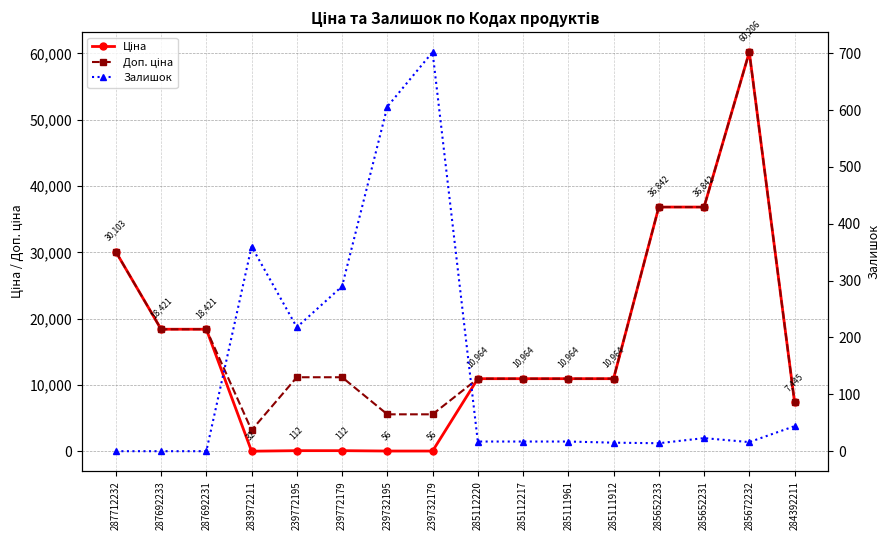

In Ціна, how many points are lower than both neighbors (excluding endpoints)?

1